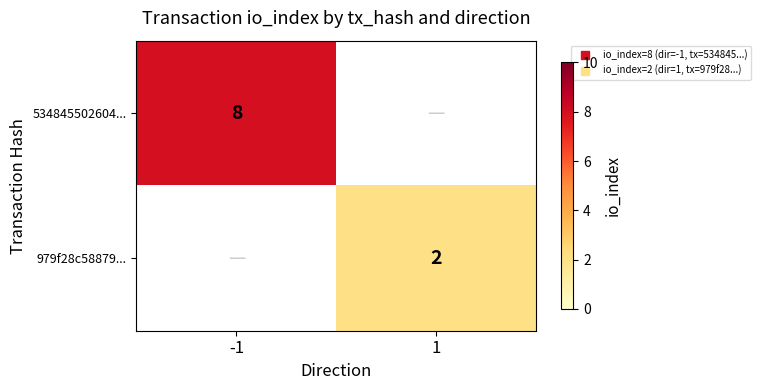

At -1, list the series in order from largest to smallest.

534845502604..., 979f28c58879...